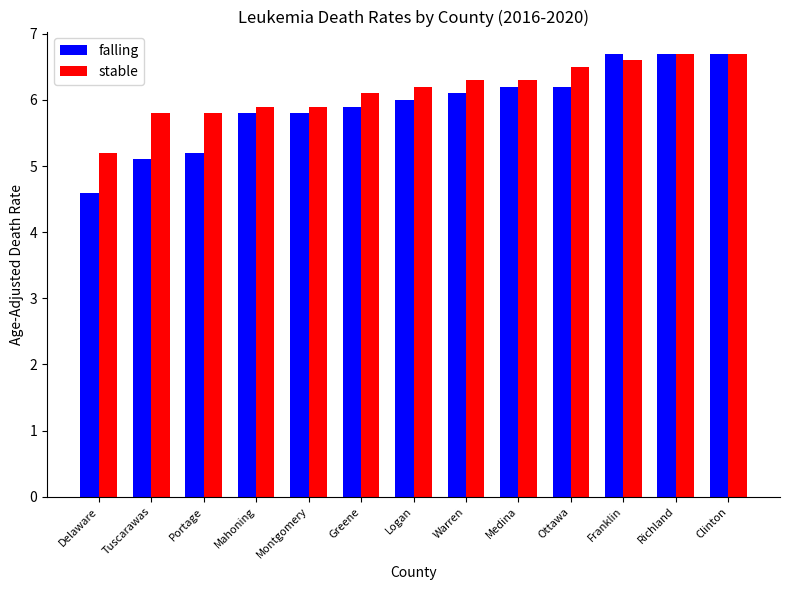

At how many categories does at least one series exceed 5?

13